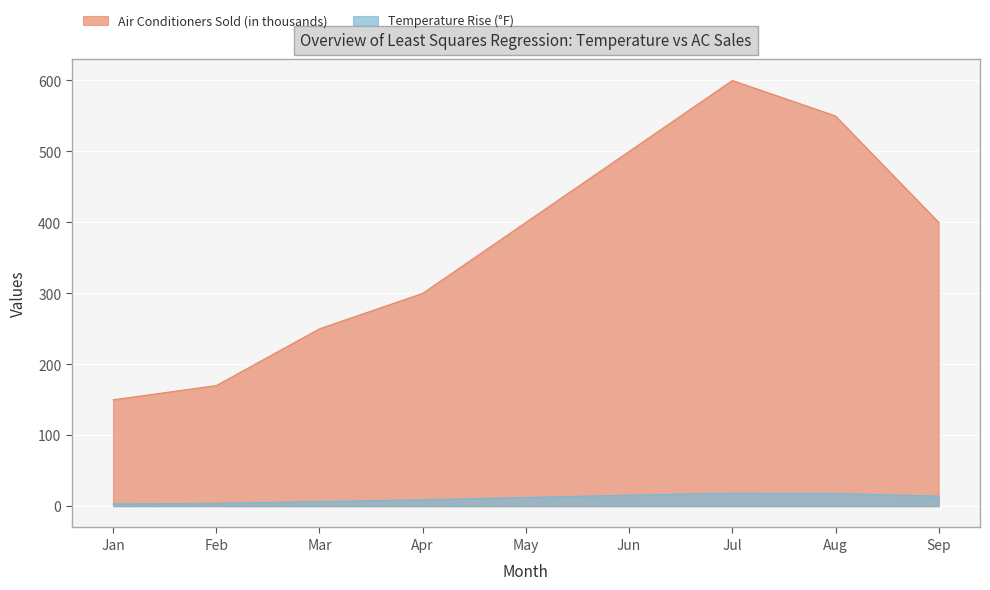

Which category has the lowest value in the Temperature Rise (°F) series?

Jan